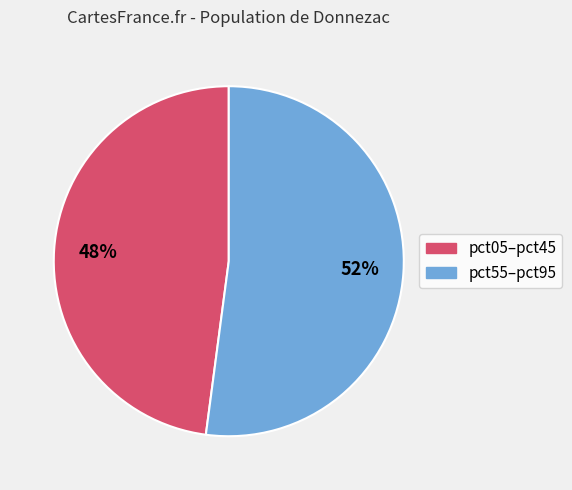

To the nearest percent, what is the difference between the largest and smallest slice percentages?

4%